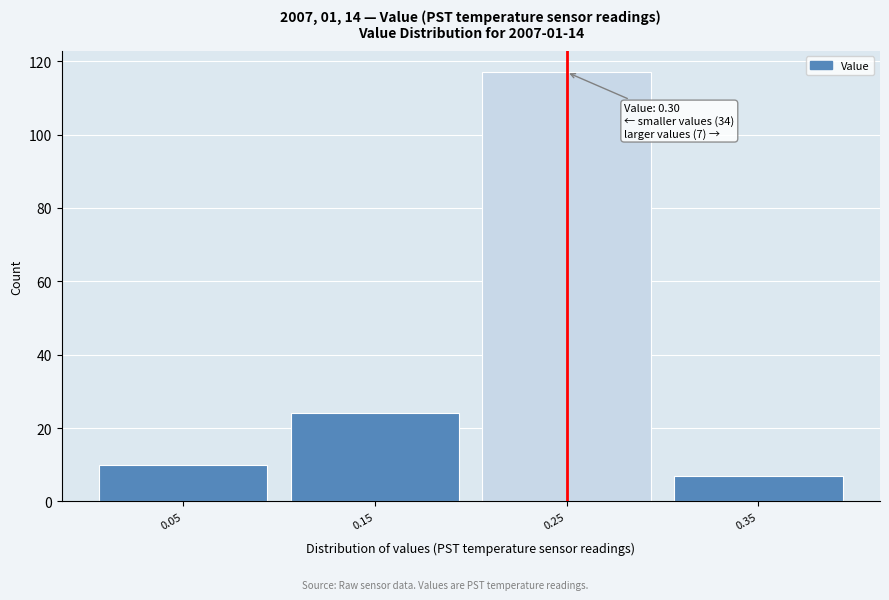

Reading left to right, list all the values displayed in this chart.

10	24	117	7